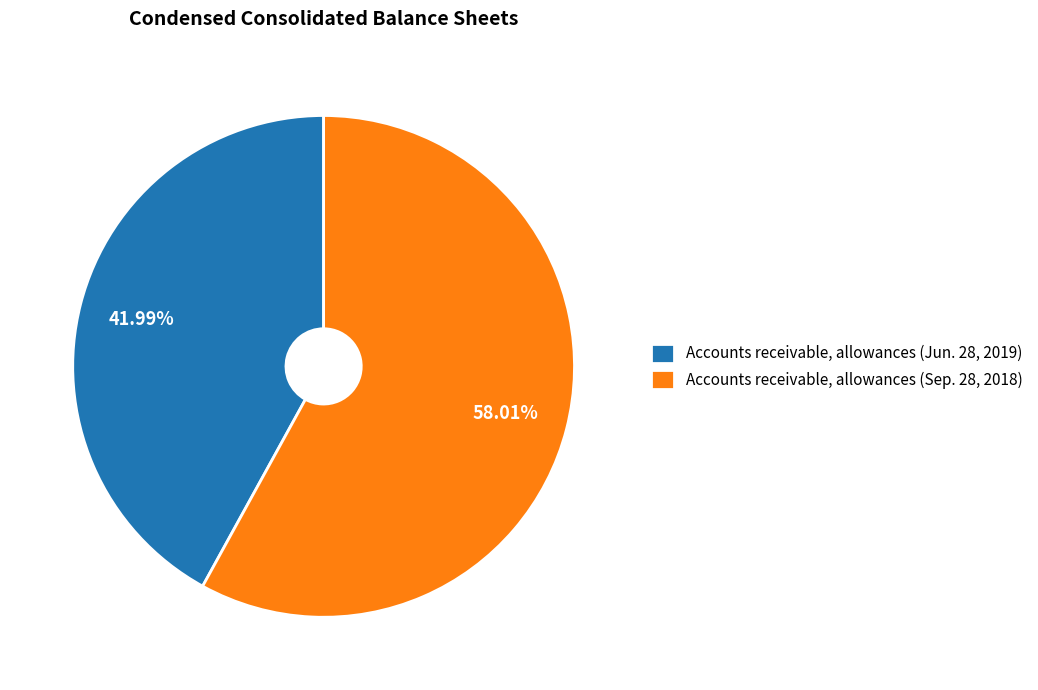

To the nearest percent, what is the difference between the largest and smallest slice percentages?

16%